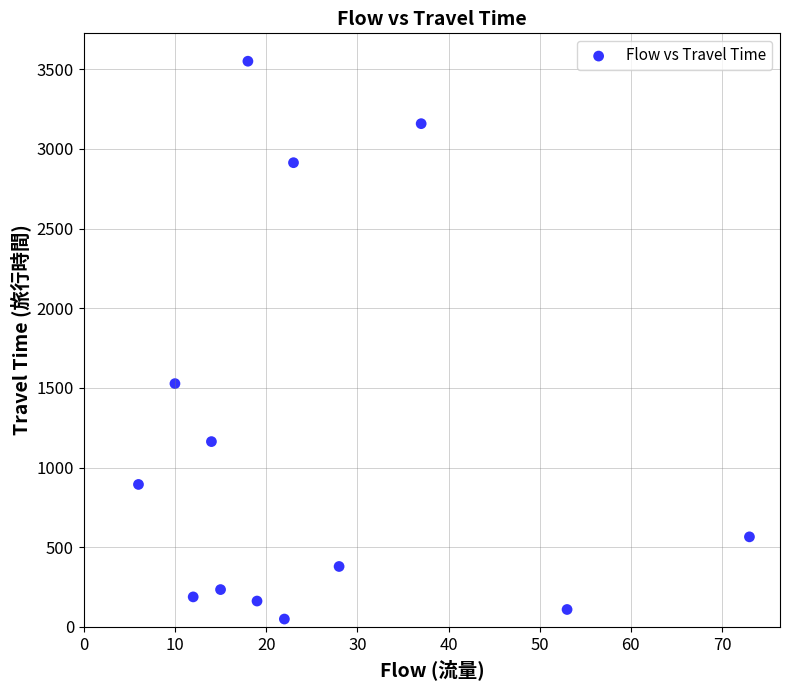

What Y value in the scatter plot is closest to 1800?

1527